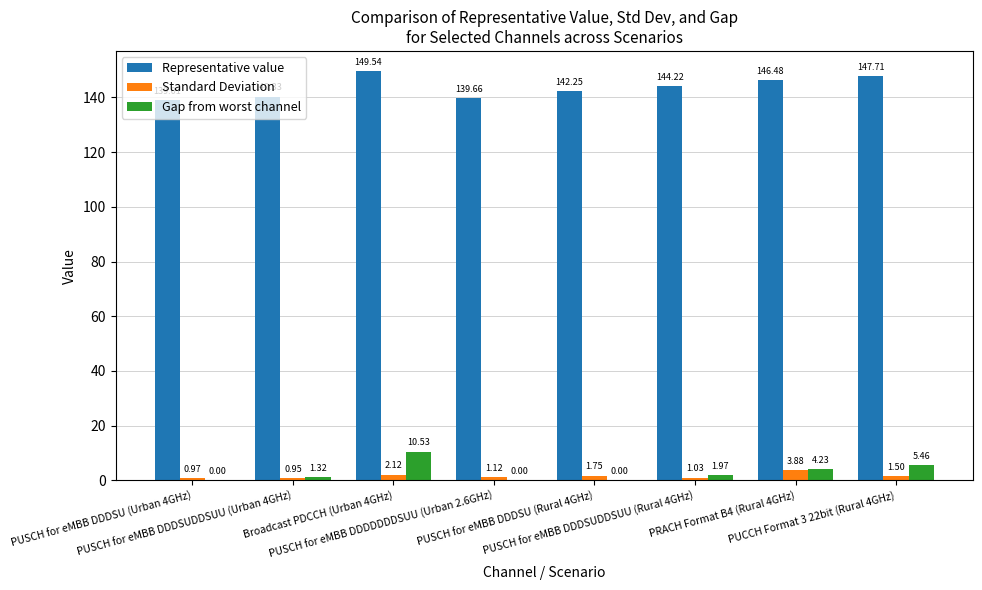

Rank the series by their maximum value, from lowest to highest.

Standard Deviation, Gap from worst channel, Representative value